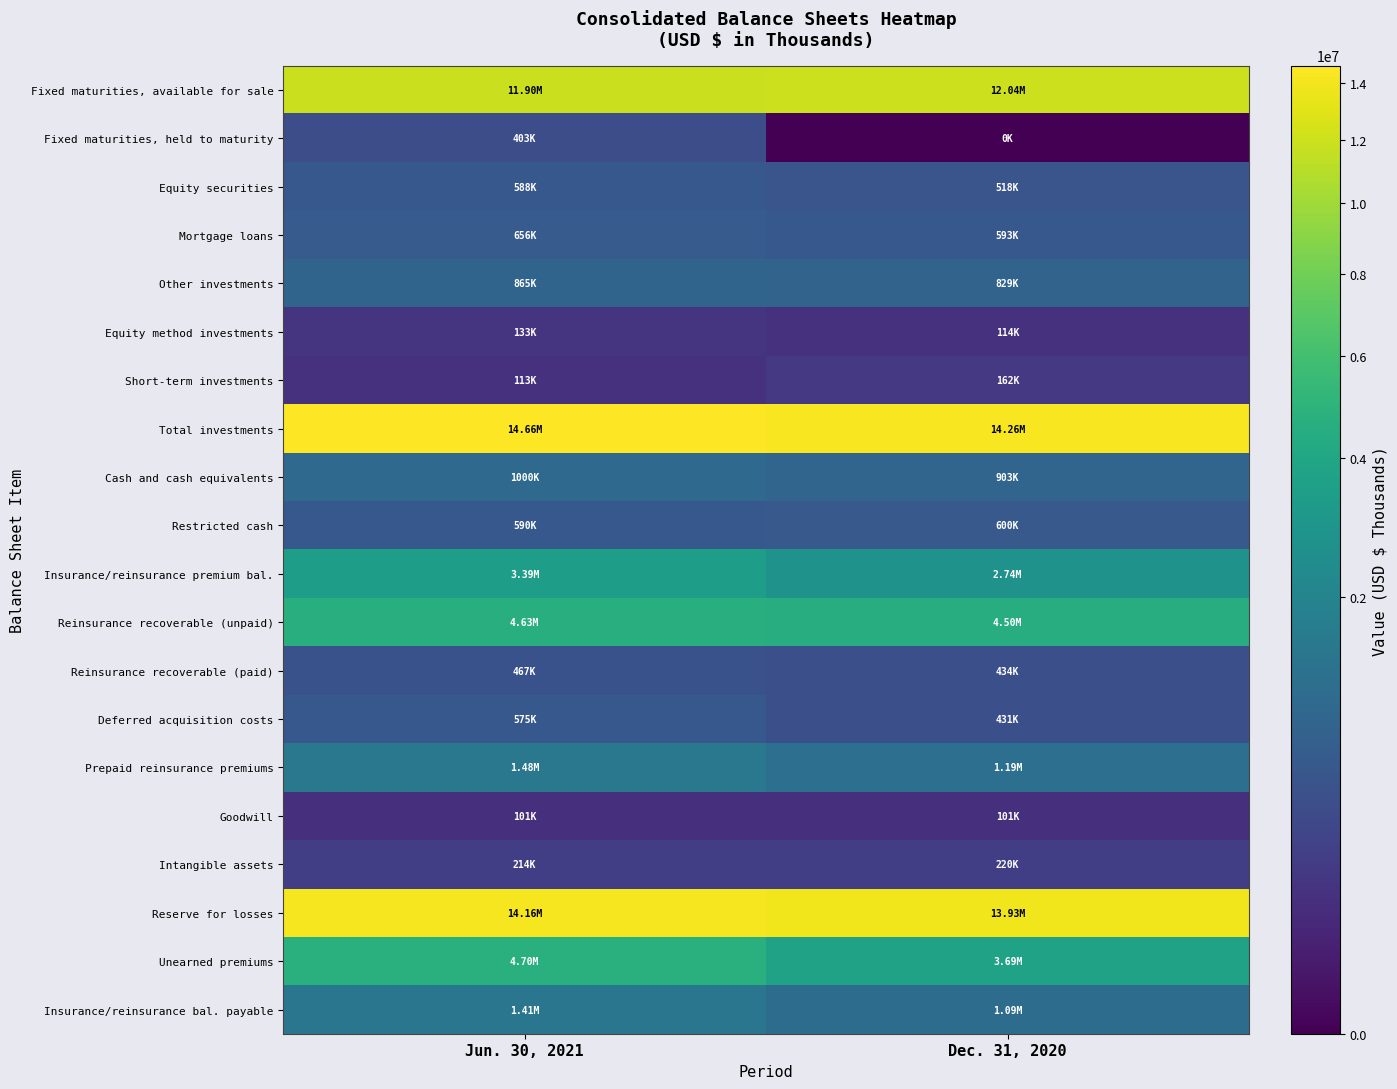

Reading right to left, transcribe all the data shown in this chart.

Fixed maturities, available for sale: Dec. 31, 2020=12041799	Jun. 30, 2021=11898300
Fixed maturities, held to maturity: Dec. 31, 2020=0	Jun. 30, 2021=403370
Equity securities: Dec. 31, 2020=518445	Jun. 30, 2021=588196
Mortgage loans: Dec. 31, 2020=593290	Jun. 30, 2021=656056
Other investments: Dec. 31, 2020=829156	Jun. 30, 2021=865238
Equity method investments: Dec. 31, 2020=114209	Jun. 30, 2021=133169
Short-term investments: Dec. 31, 2020=161897	Jun. 30, 2021=112862
Total investments: Dec. 31, 2020=14258796	Jun. 30, 2021=14657191
Cash and cash equivalents: Dec. 31, 2020=902831	Jun. 30, 2021=999899
Restricted cash: Dec. 31, 2020=600401	Jun. 30, 2021=589544
Insurance/reinsurance premium bal.: Dec. 31, 2020=2738342	Jun. 30, 2021=3393777
Reinsurance recoverable (unpaid): Dec. 31, 2020=4496641	Jun. 30, 2021=4626454
Reinsurance recoverable (paid): Dec. 31, 2020=434201	Jun. 30, 2021=467180
Deferred acquisition costs: Dec. 31, 2020=431439	Jun. 30, 2021=574658
Prepaid reinsurance premiums: Dec. 31, 2020=1194455	Jun. 30, 2021=1479328
Goodwill: Dec. 31, 2020=100801	Jun. 30, 2021=100801
Intangible assets: Dec. 31, 2020=219633	Jun. 30, 2021=214286
Reserve for losses: Dec. 31, 2020=13926766	Jun. 30, 2021=14157353
Unearned premiums: Dec. 31, 2020=3685886	Jun. 30, 2021=4698944
Insurance/reinsurance bal. payable: Dec. 31, 2020=1092042	Jun. 30, 2021=1409772